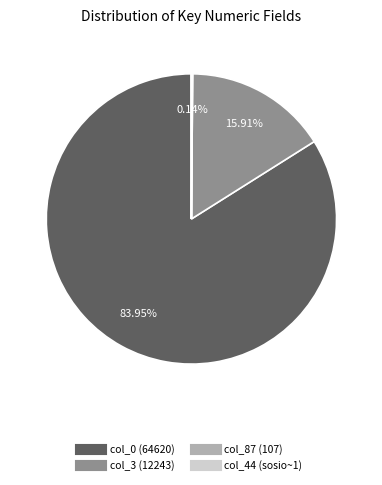

Is there a majority slice in this chart?

Yes